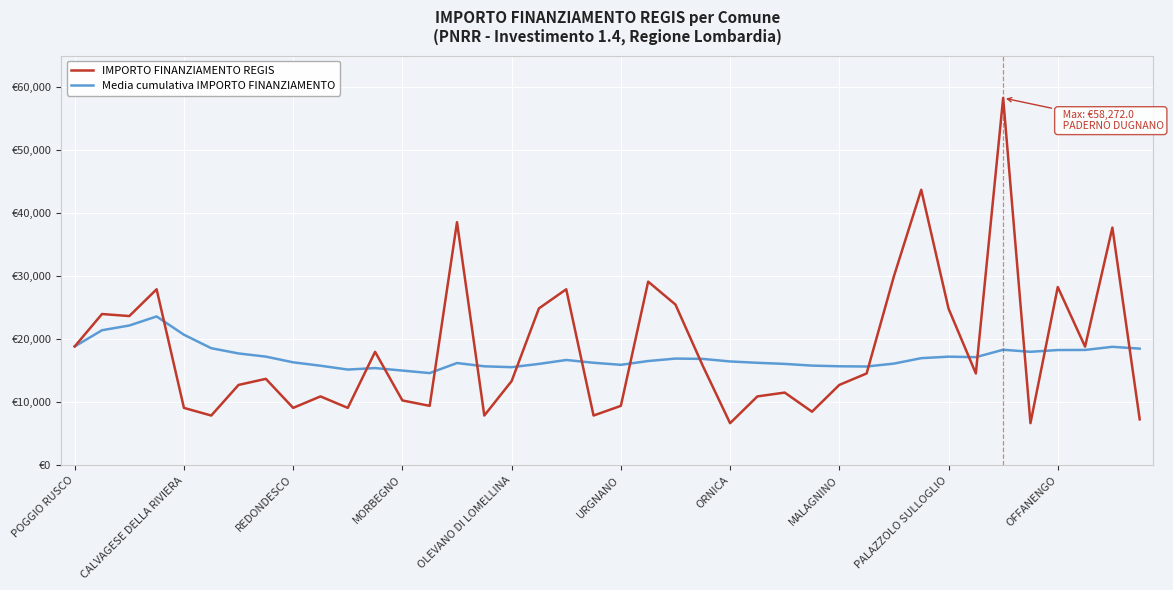

What is the value of the Media cumulativa IMPORTO FINANZIAMENTO point at the 38th from the left?

18295.1